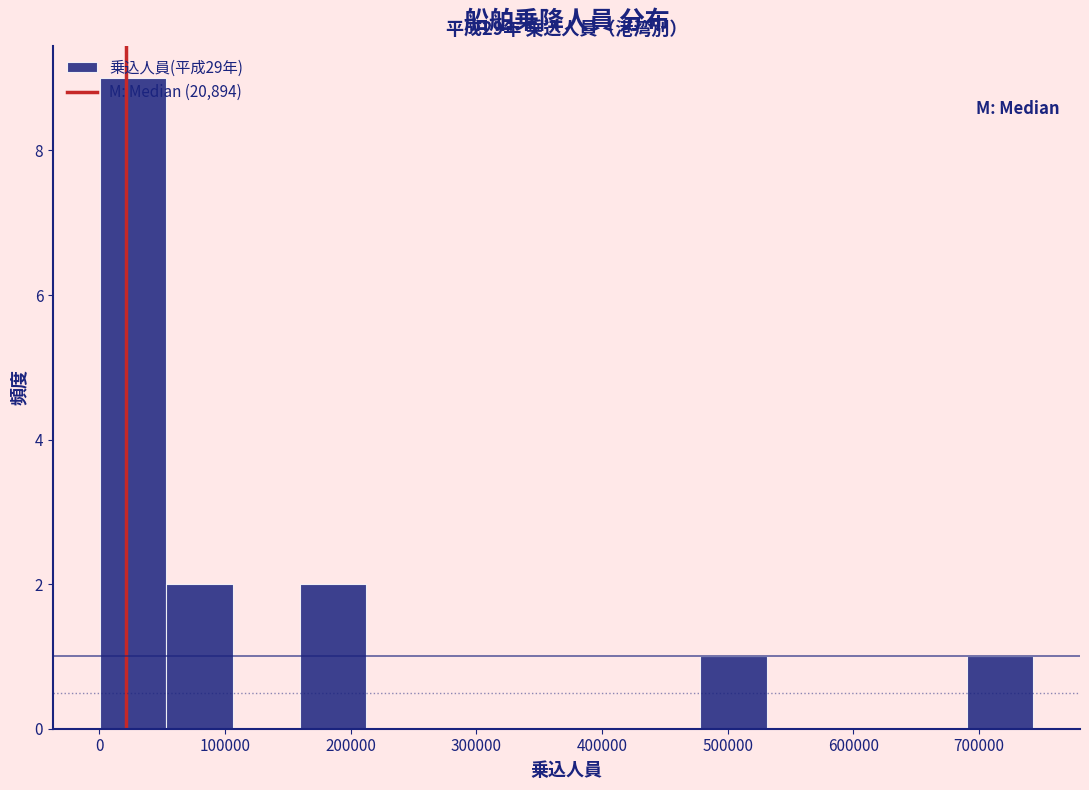

Over which range of the x-axis is the bar tallest?

0 to 50000